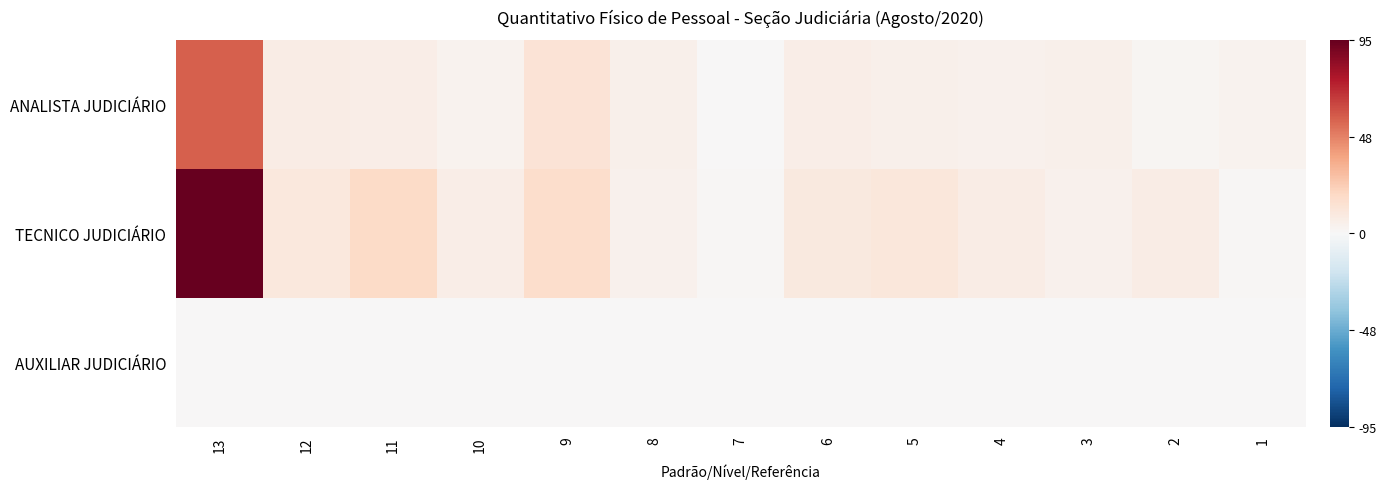

What is the spread (max minus min) of values at 1?

3